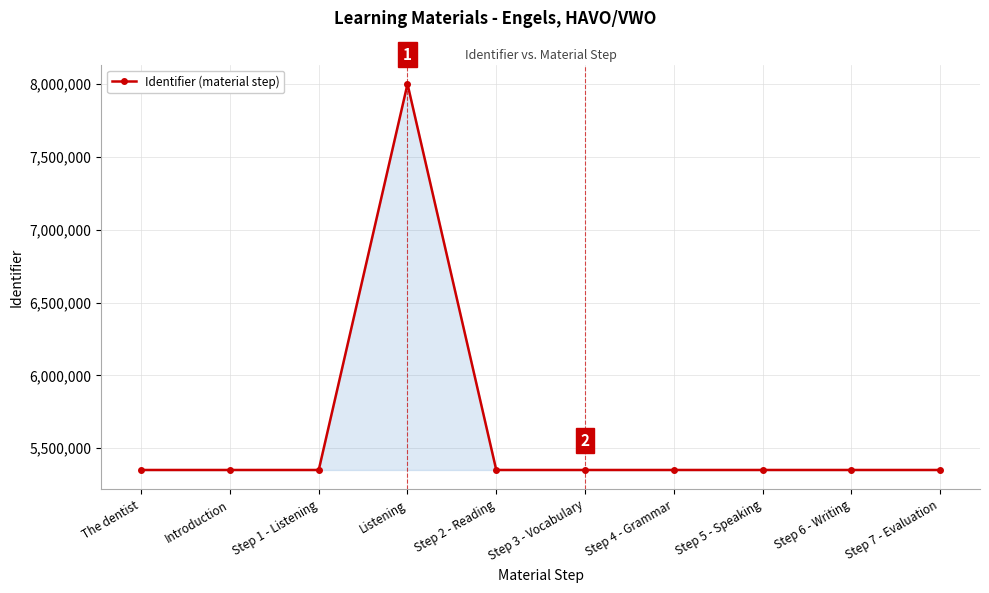

What is the value of the 2nd point from the left?

5351103